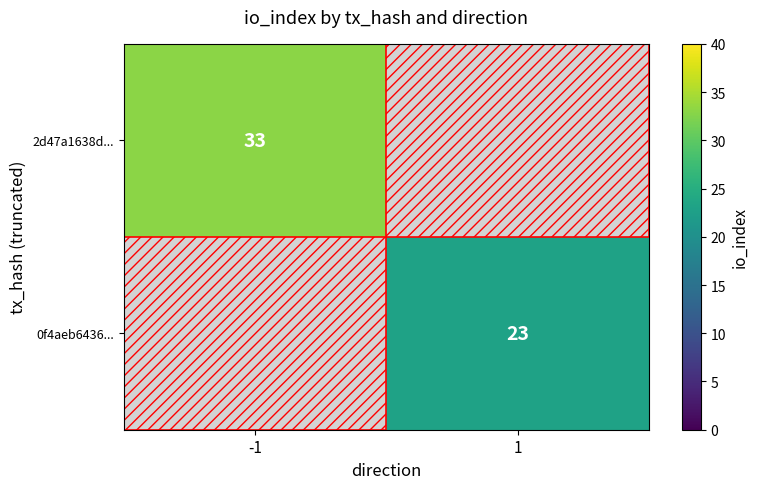

Is it true that 0f4aeb6436... equals 14 at 1?

False